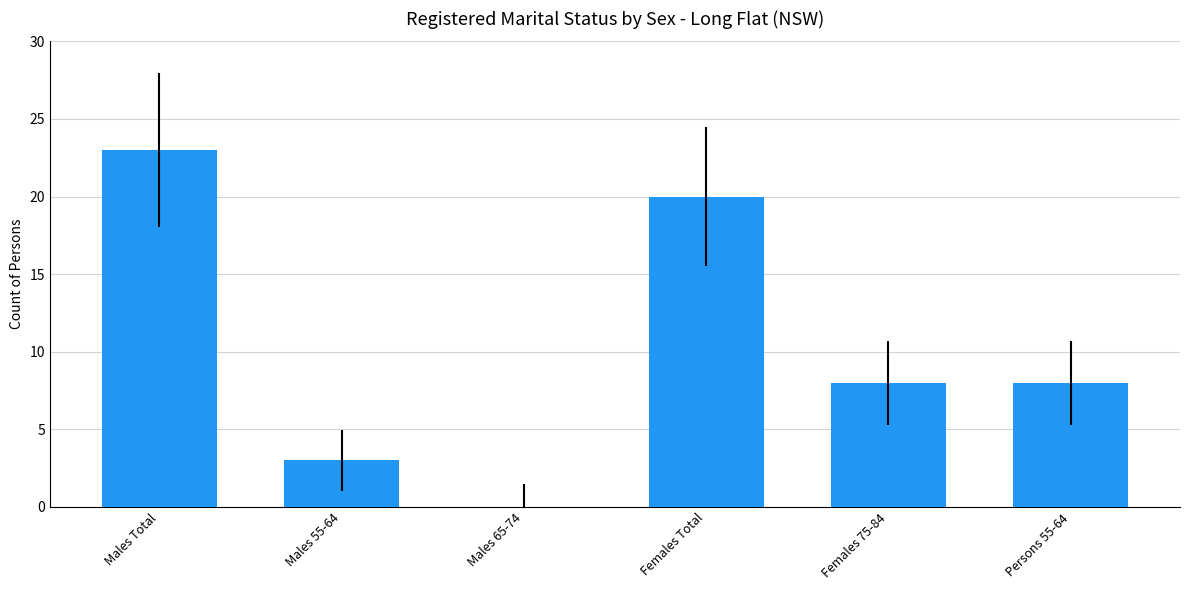

Reading left to right, transcribe all the data shown in this chart.

Males Total=23	Males 55-64=3	Males 65-74=0	Females Total=20	Females 75-84=8	Persons 55-64=8